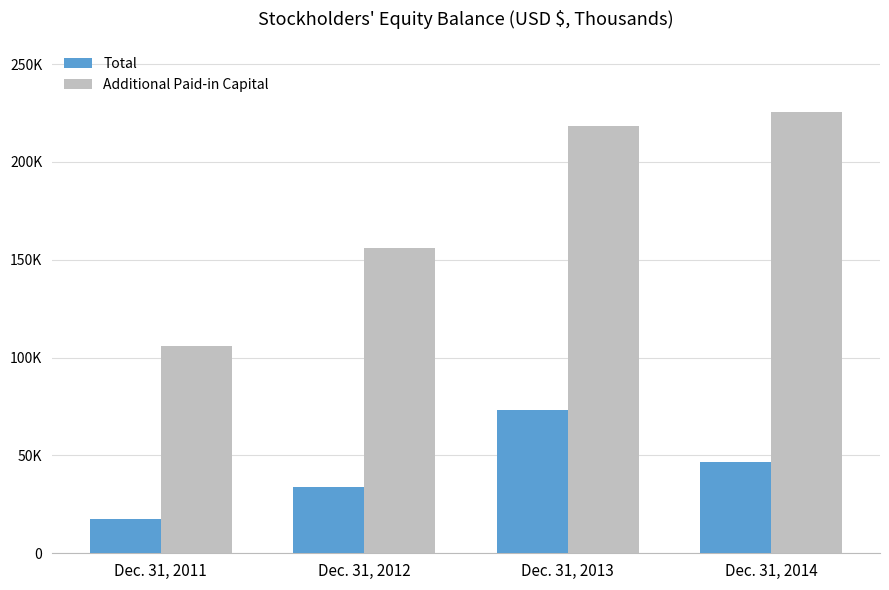

At Dec. 31, 2011, list the series in order from smallest to largest.

Total, Additional Paid-in Capital